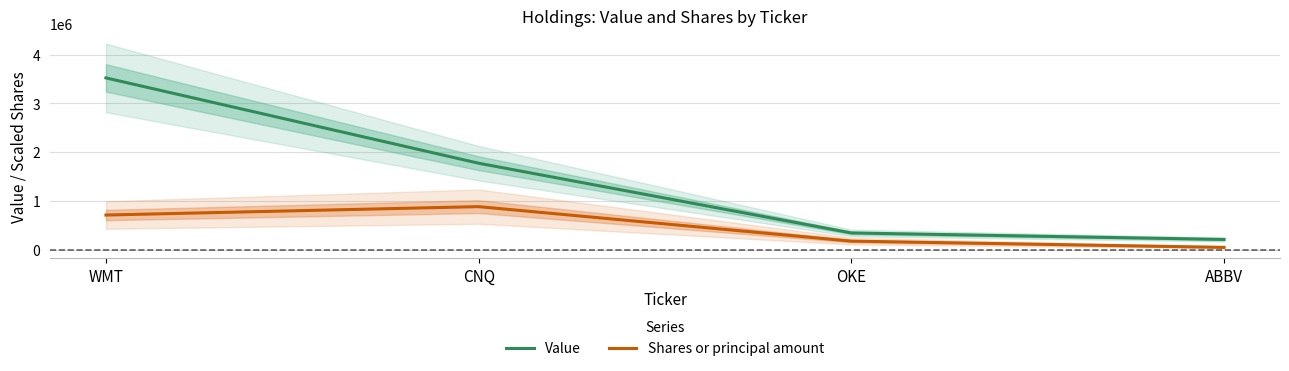

How many values in the Shares or principal amount series exceed 708560?

2